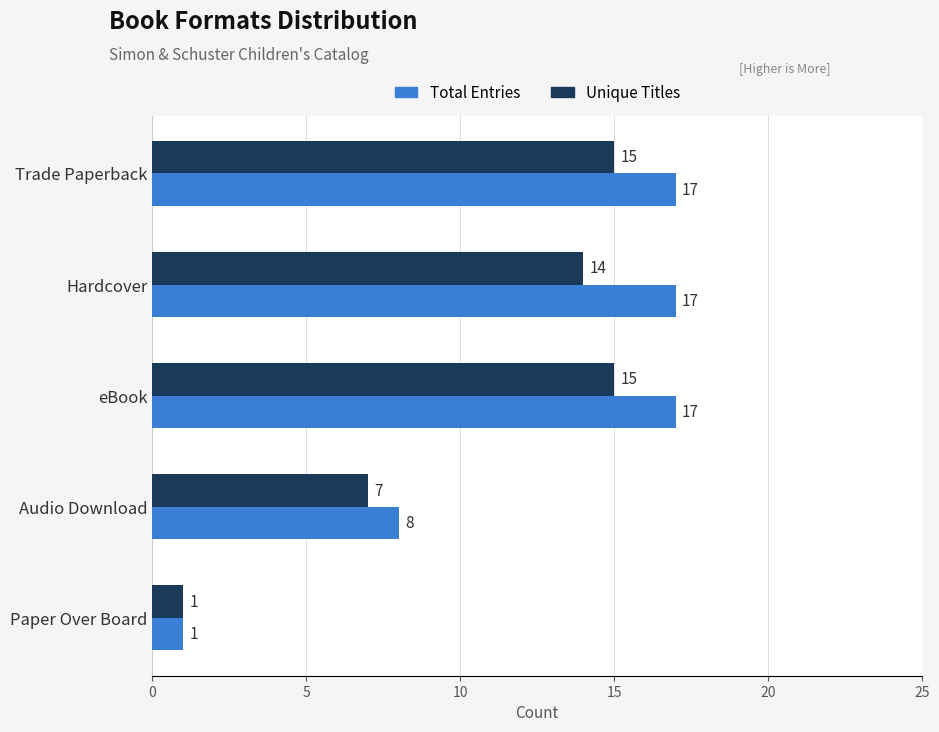

What is the highest value of the Unique Titles series?

15